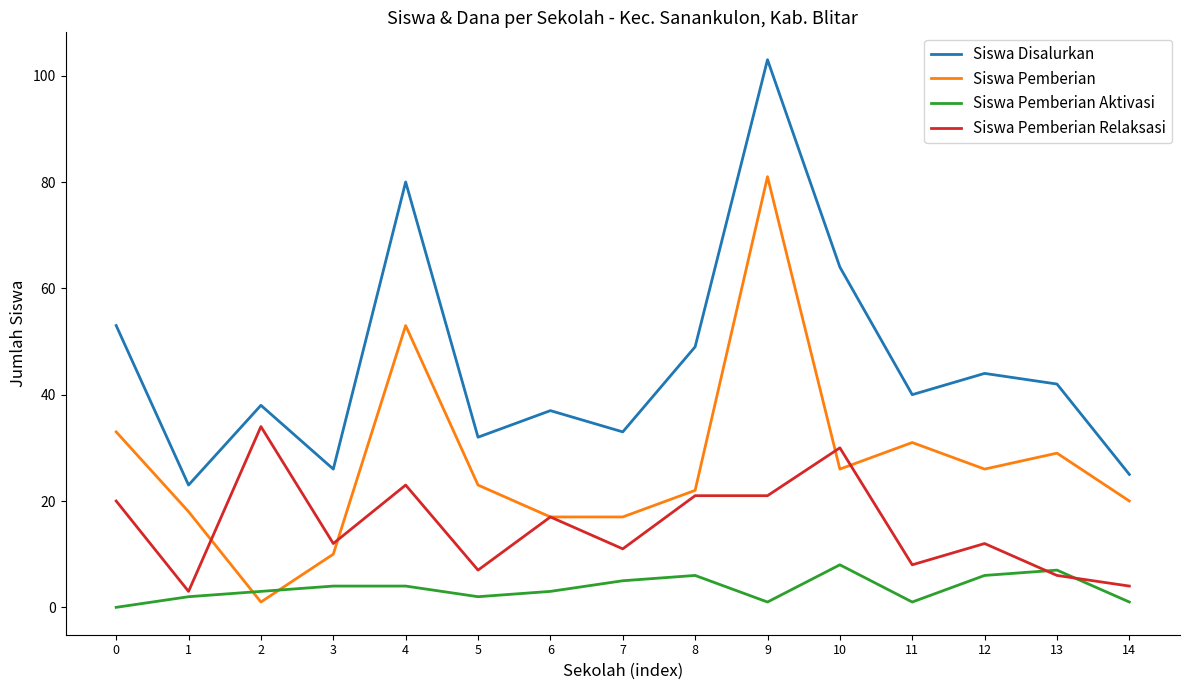

At which category is the sum across all series the highest?

9